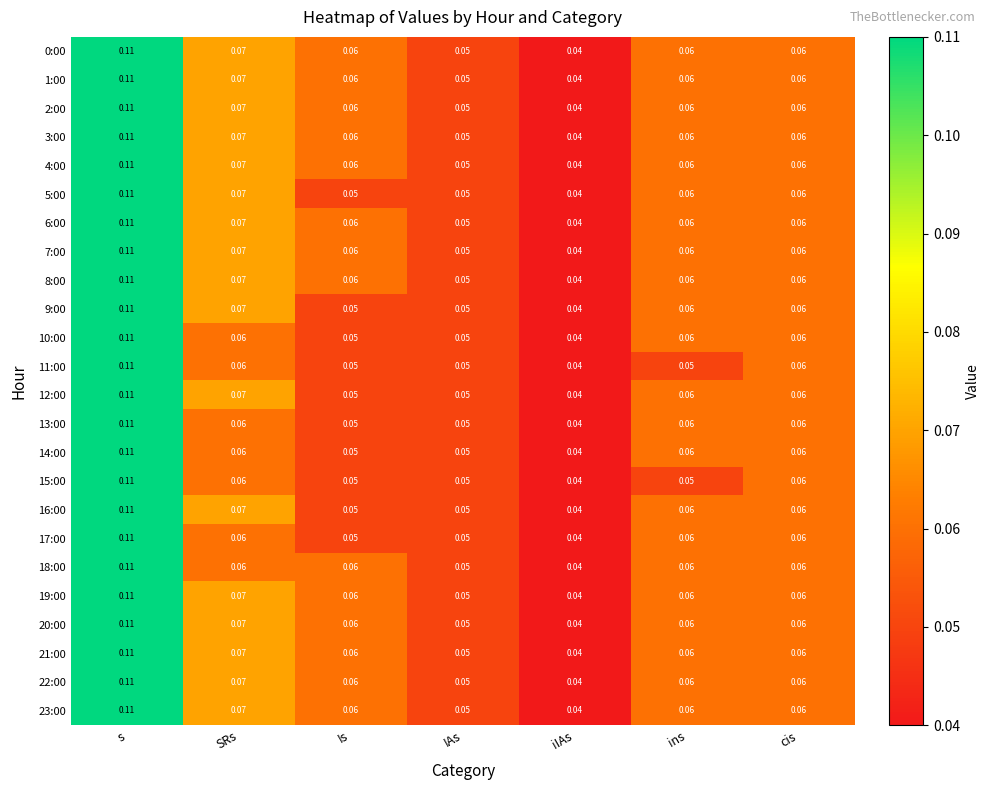

Is the value of 8:00 at IAs greater than the value of 12:00 at ins?

No